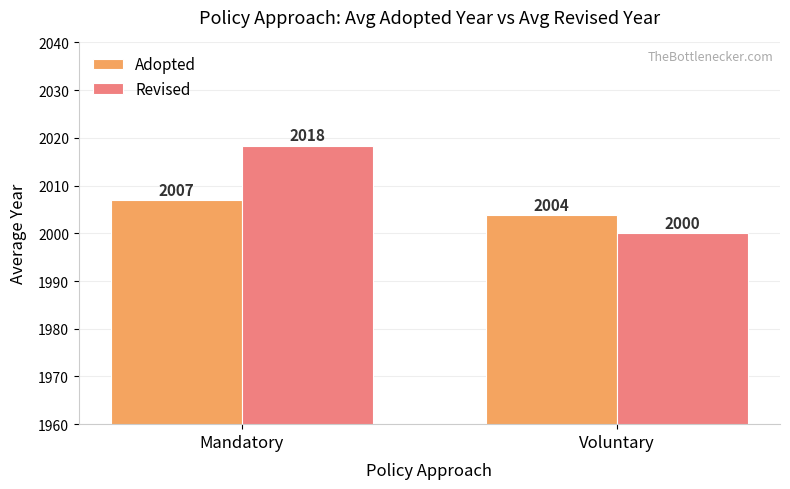

List the series in order of their overall mean, lowest first.

Adopted, Revised